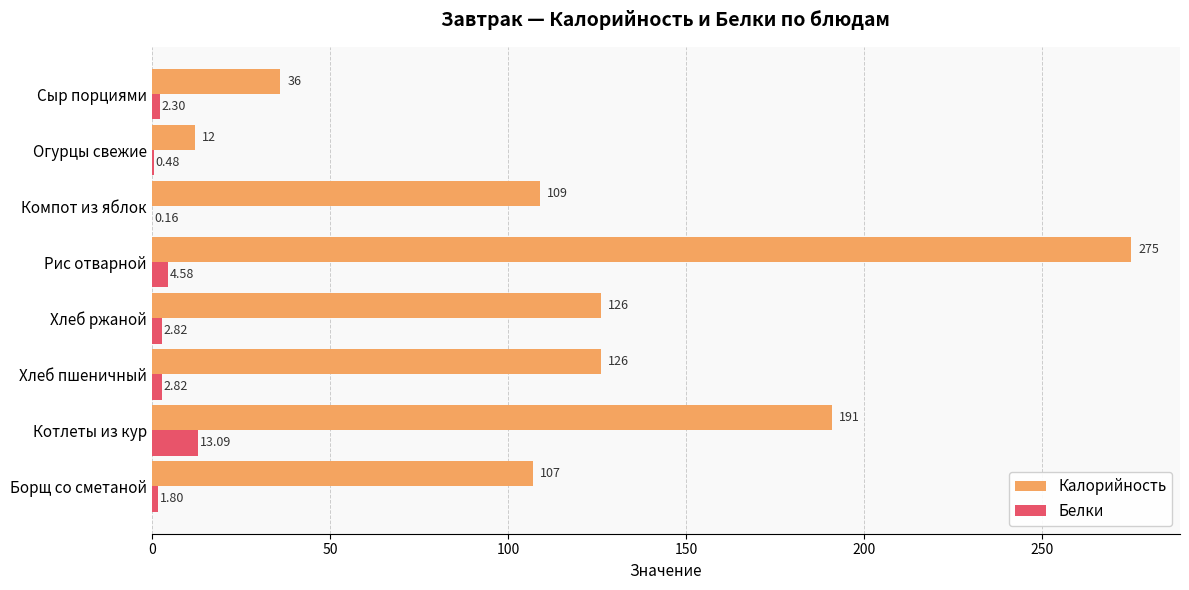

What is the sum of all Белки values?

28.1